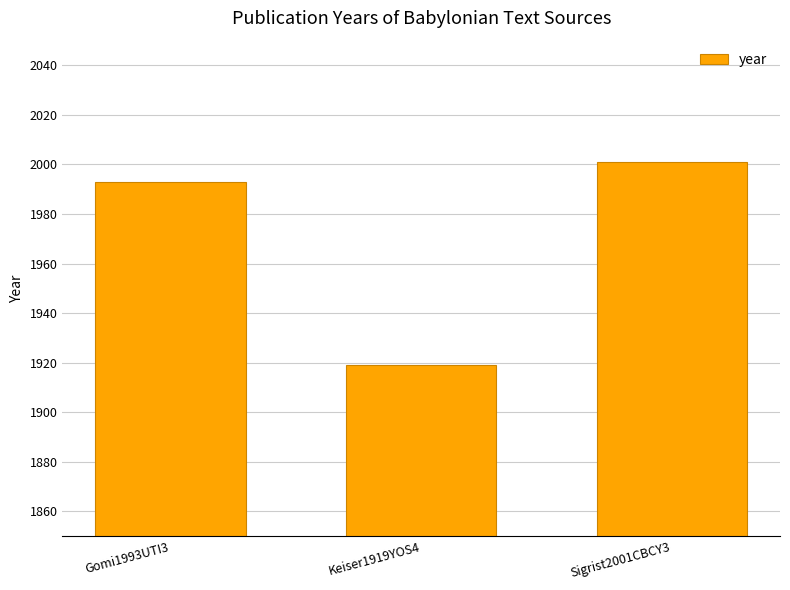

What position from the right is Sigrist2001CBCY3?

1